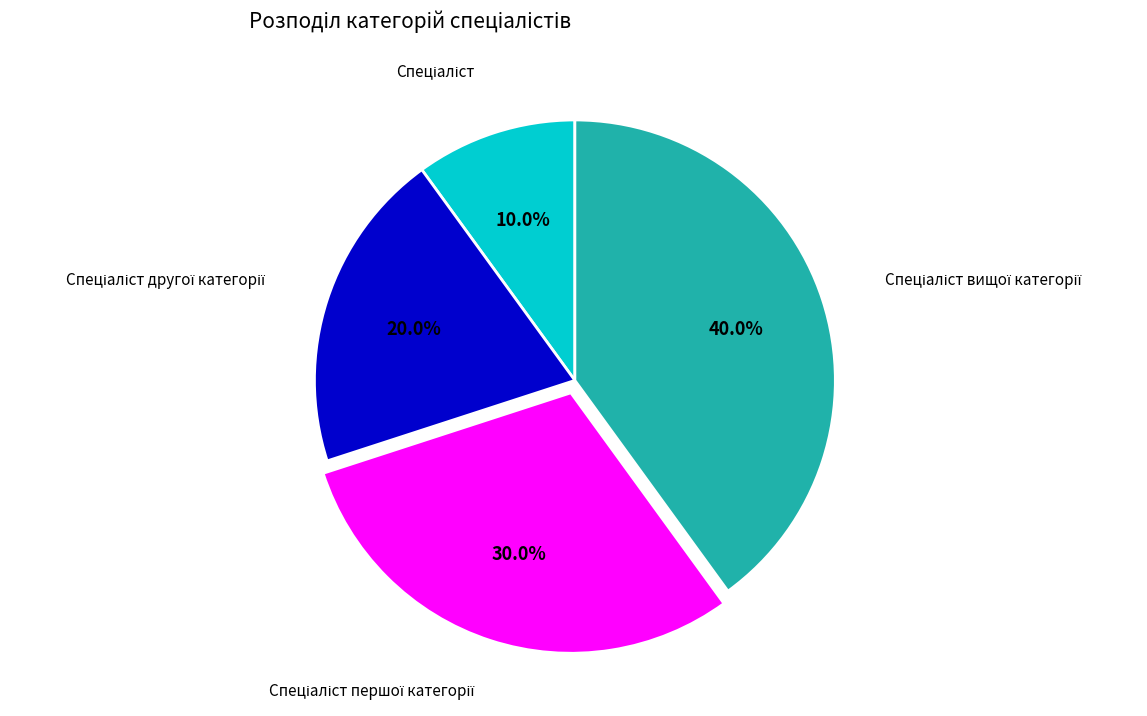

Is there a majority slice in this chart?

No